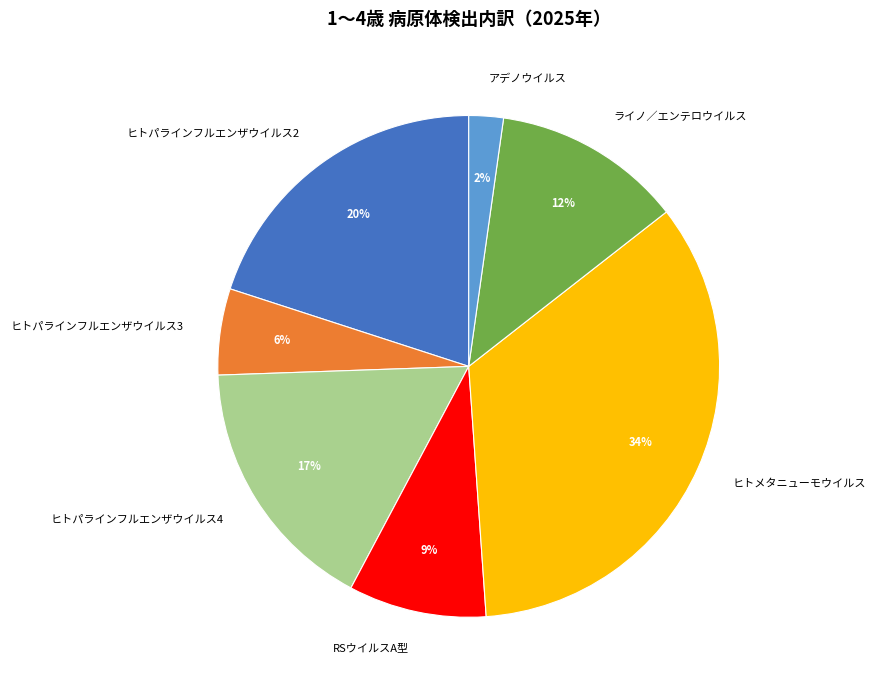

How many segments does this pie chart have?

7